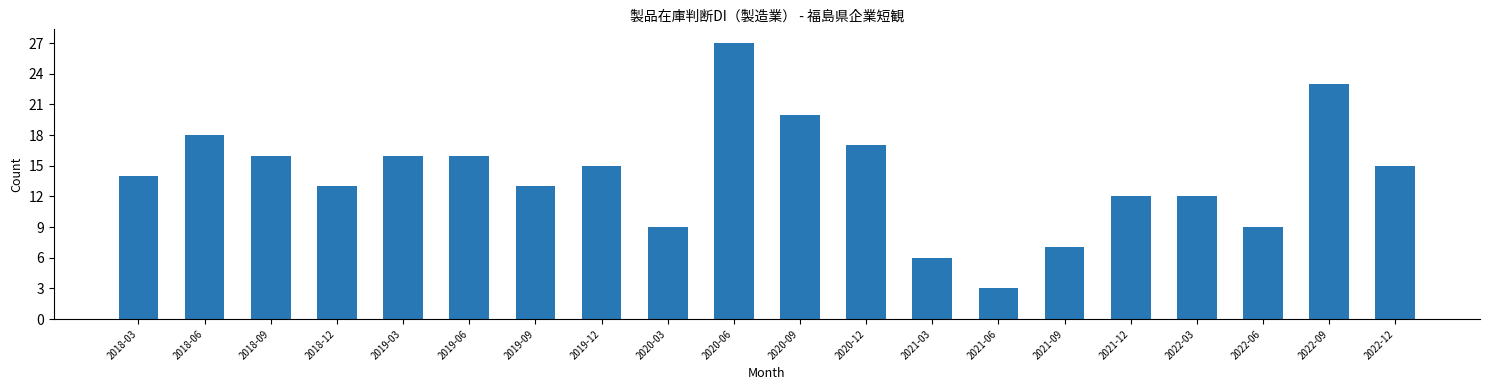

Reading right to left, list all the values displayed in this chart.

15	23	9	12	12	7	3	6	17	20	27	9	15	13	16	16	13	16	18	14